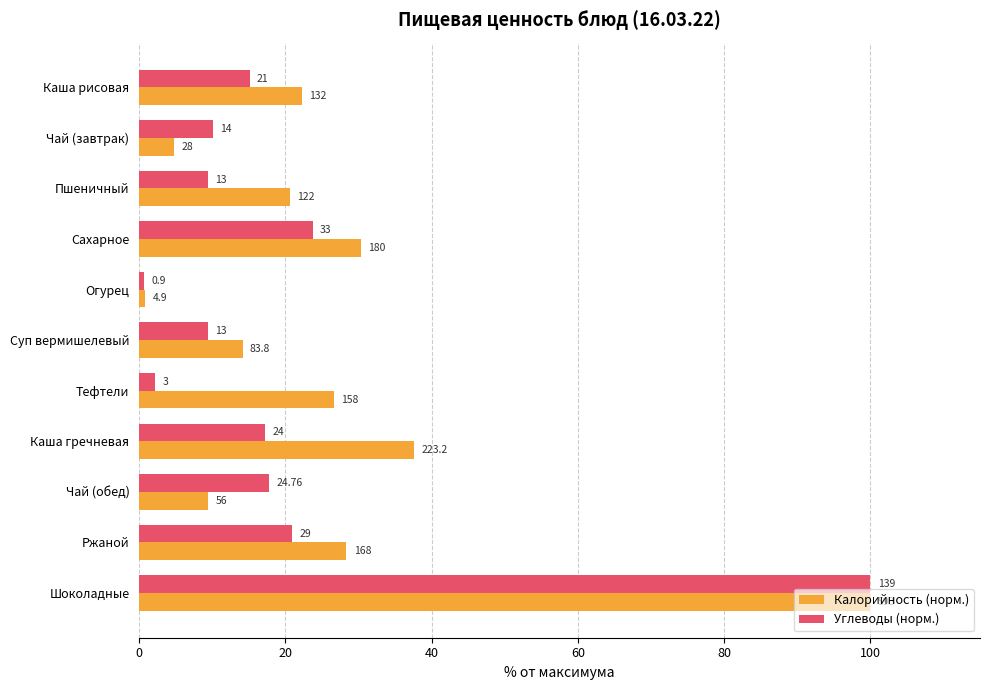

What are all the series names shown in the legend?

Калорийность (норм.), Углеводы (норм.)